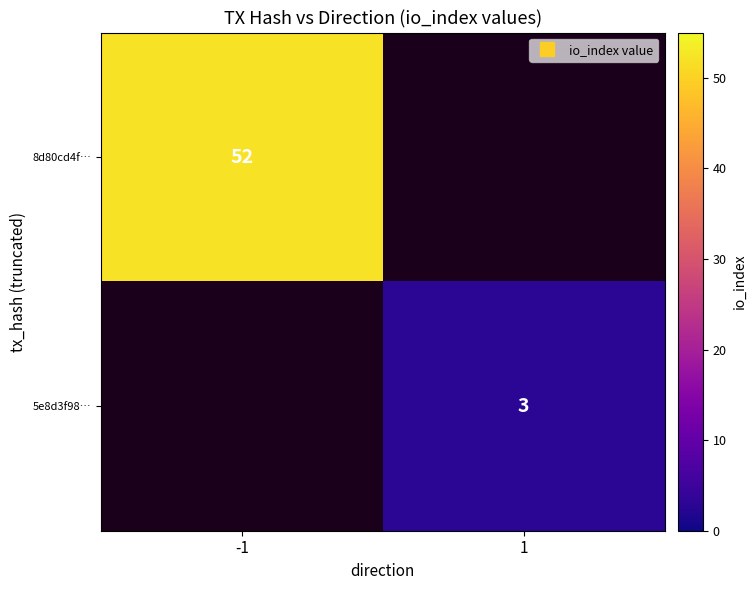

List the series in order of their overall mean, highest first.

8d80cd4f…, 5e8d3f98…